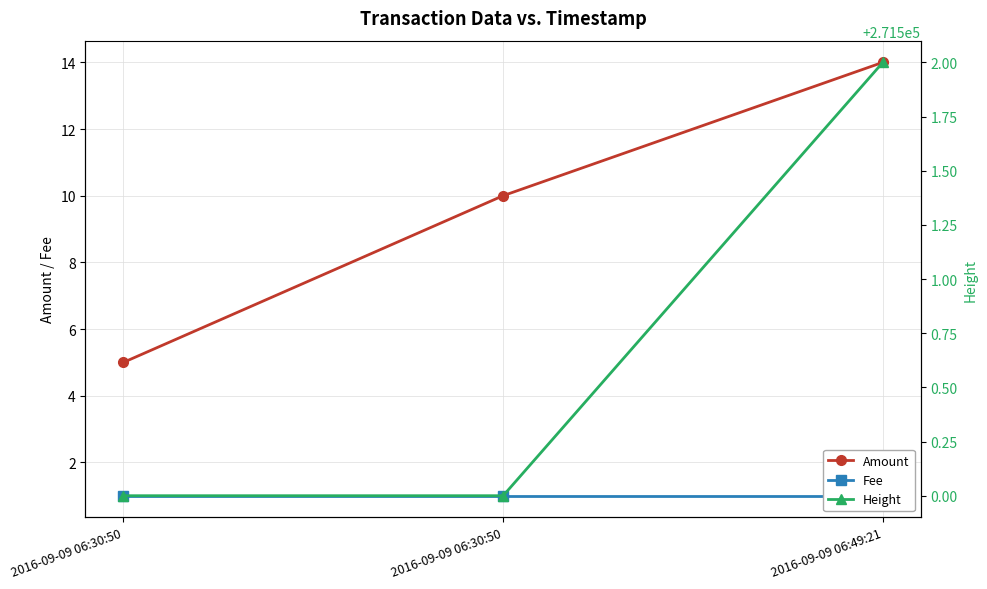

At which category does the chart reach its peak across all series?

2016-09-09 06:49:21